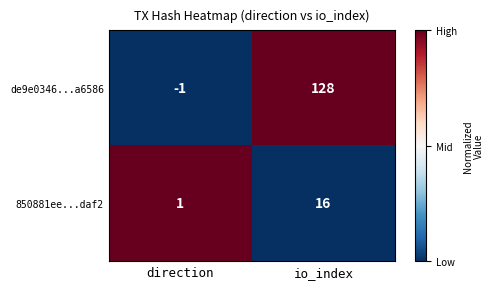

What is the average value of the de9e0346...a6586 series?

64